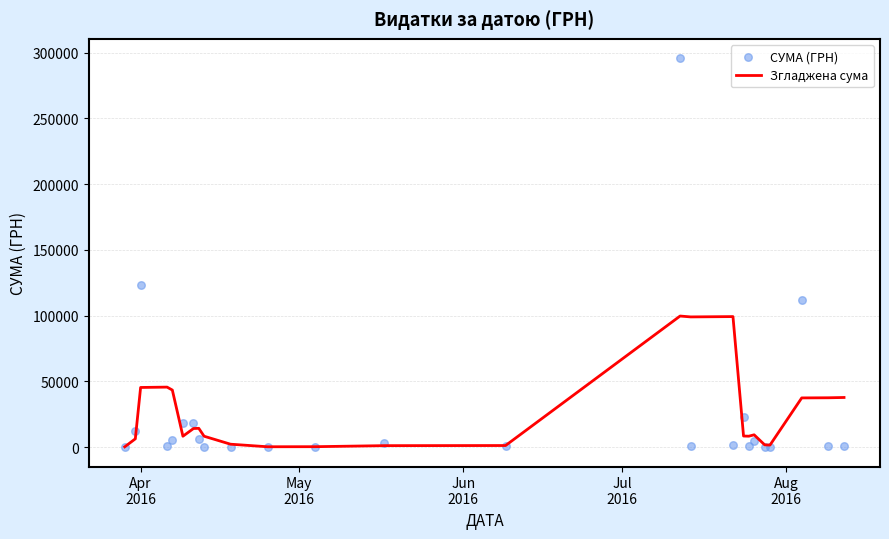

What is the highest value of the Згладжена сума series?

99708.2